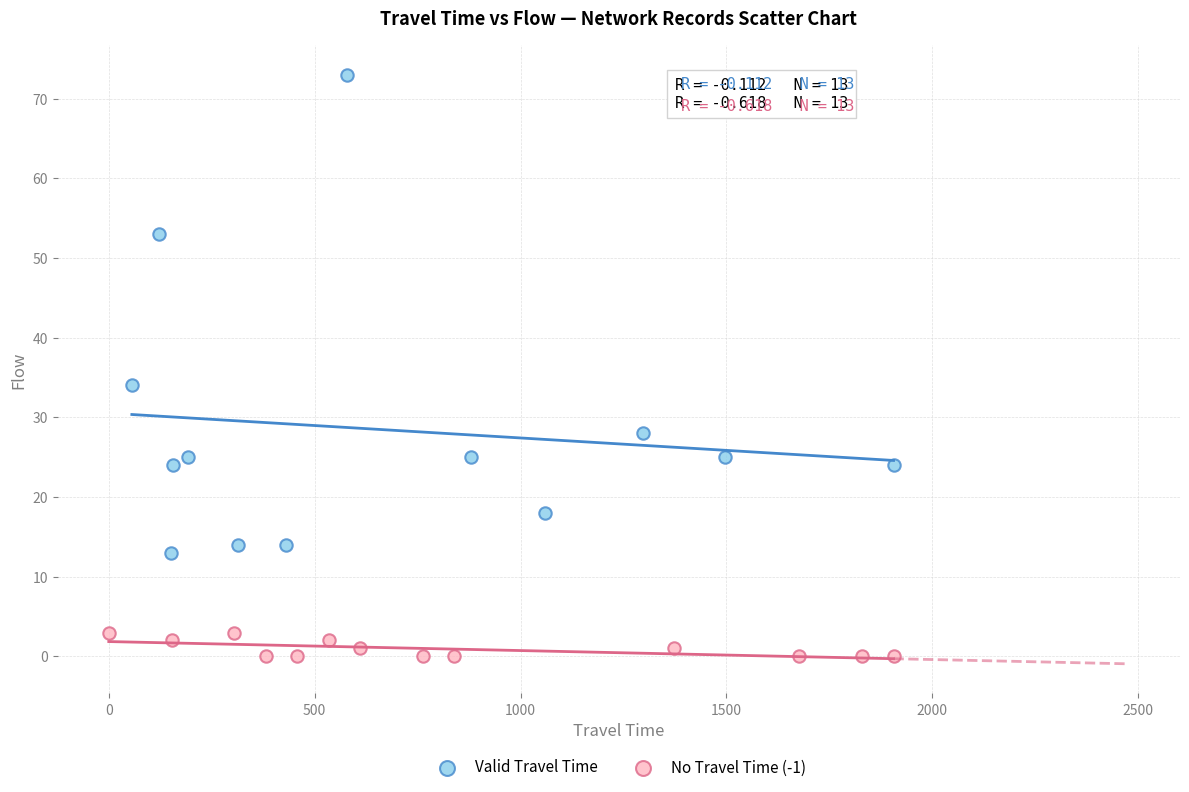

Which series reaches the minimum Y coordinate?

No Travel Time (-1)